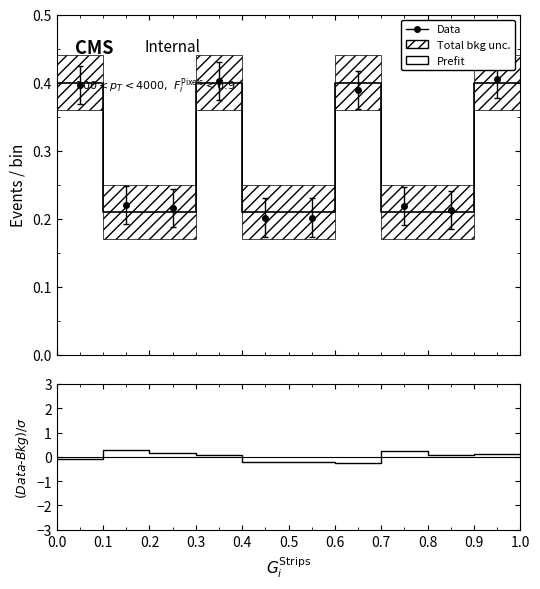

Is it true that (Data-Bkg)/σ equals -0.2 at 0.5?

True